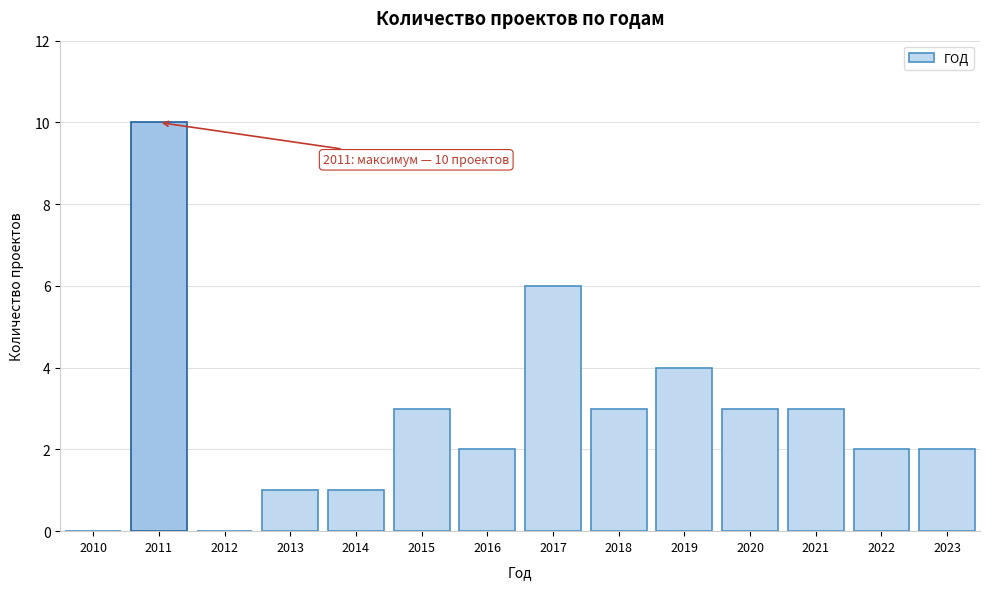

Reading right to left, transcribe all the data shown in this chart.

2023=2	2022=2	2021=3	2020=3	2019=4	2018=3	2017=6	2016=2	2015=3	2014=1	2013=1	2012=0	2011=10	2010=0